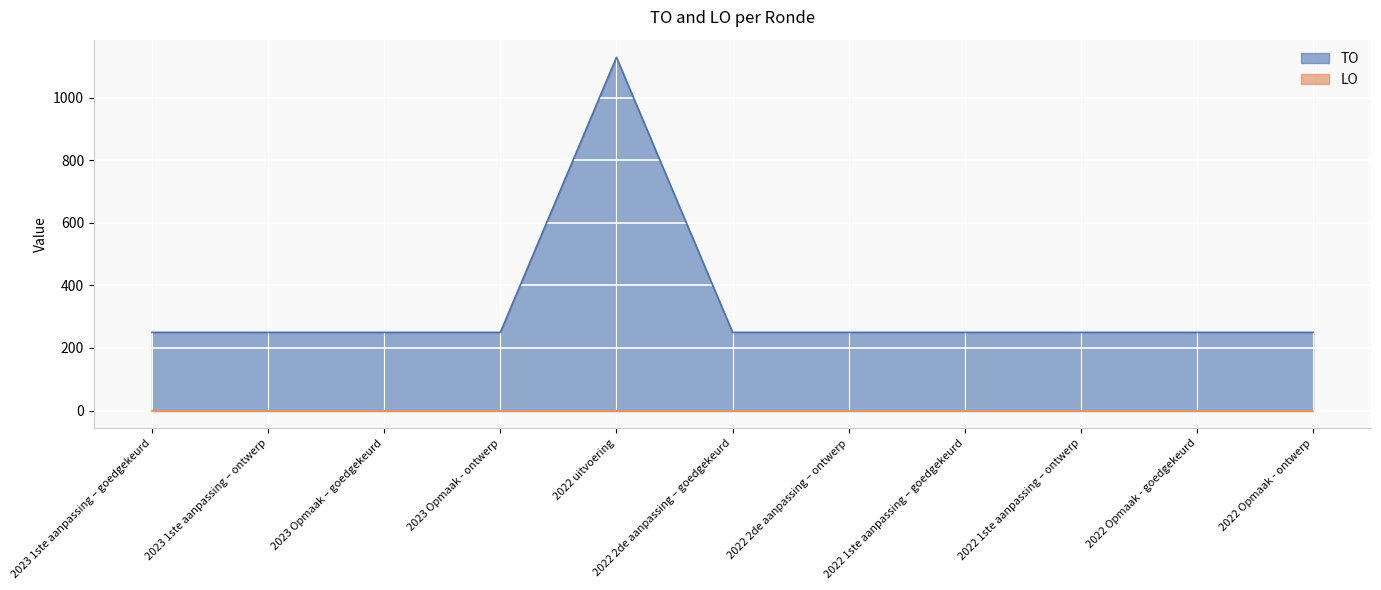

What is the smallest value displayed?

0